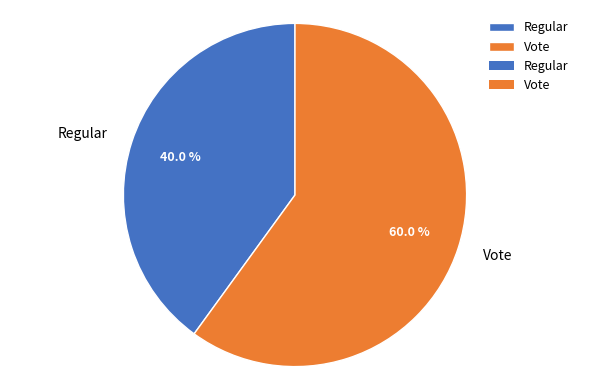

Between Regular and Vote, which is larger?

Vote